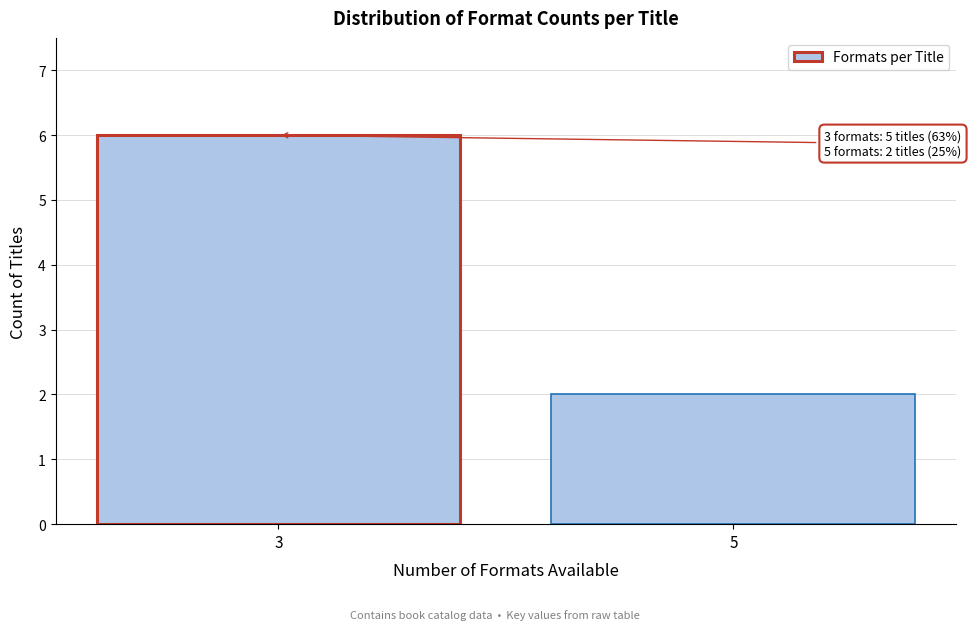

Reading left to right, transcribe all the data shown in this chart.

3=6	5=2